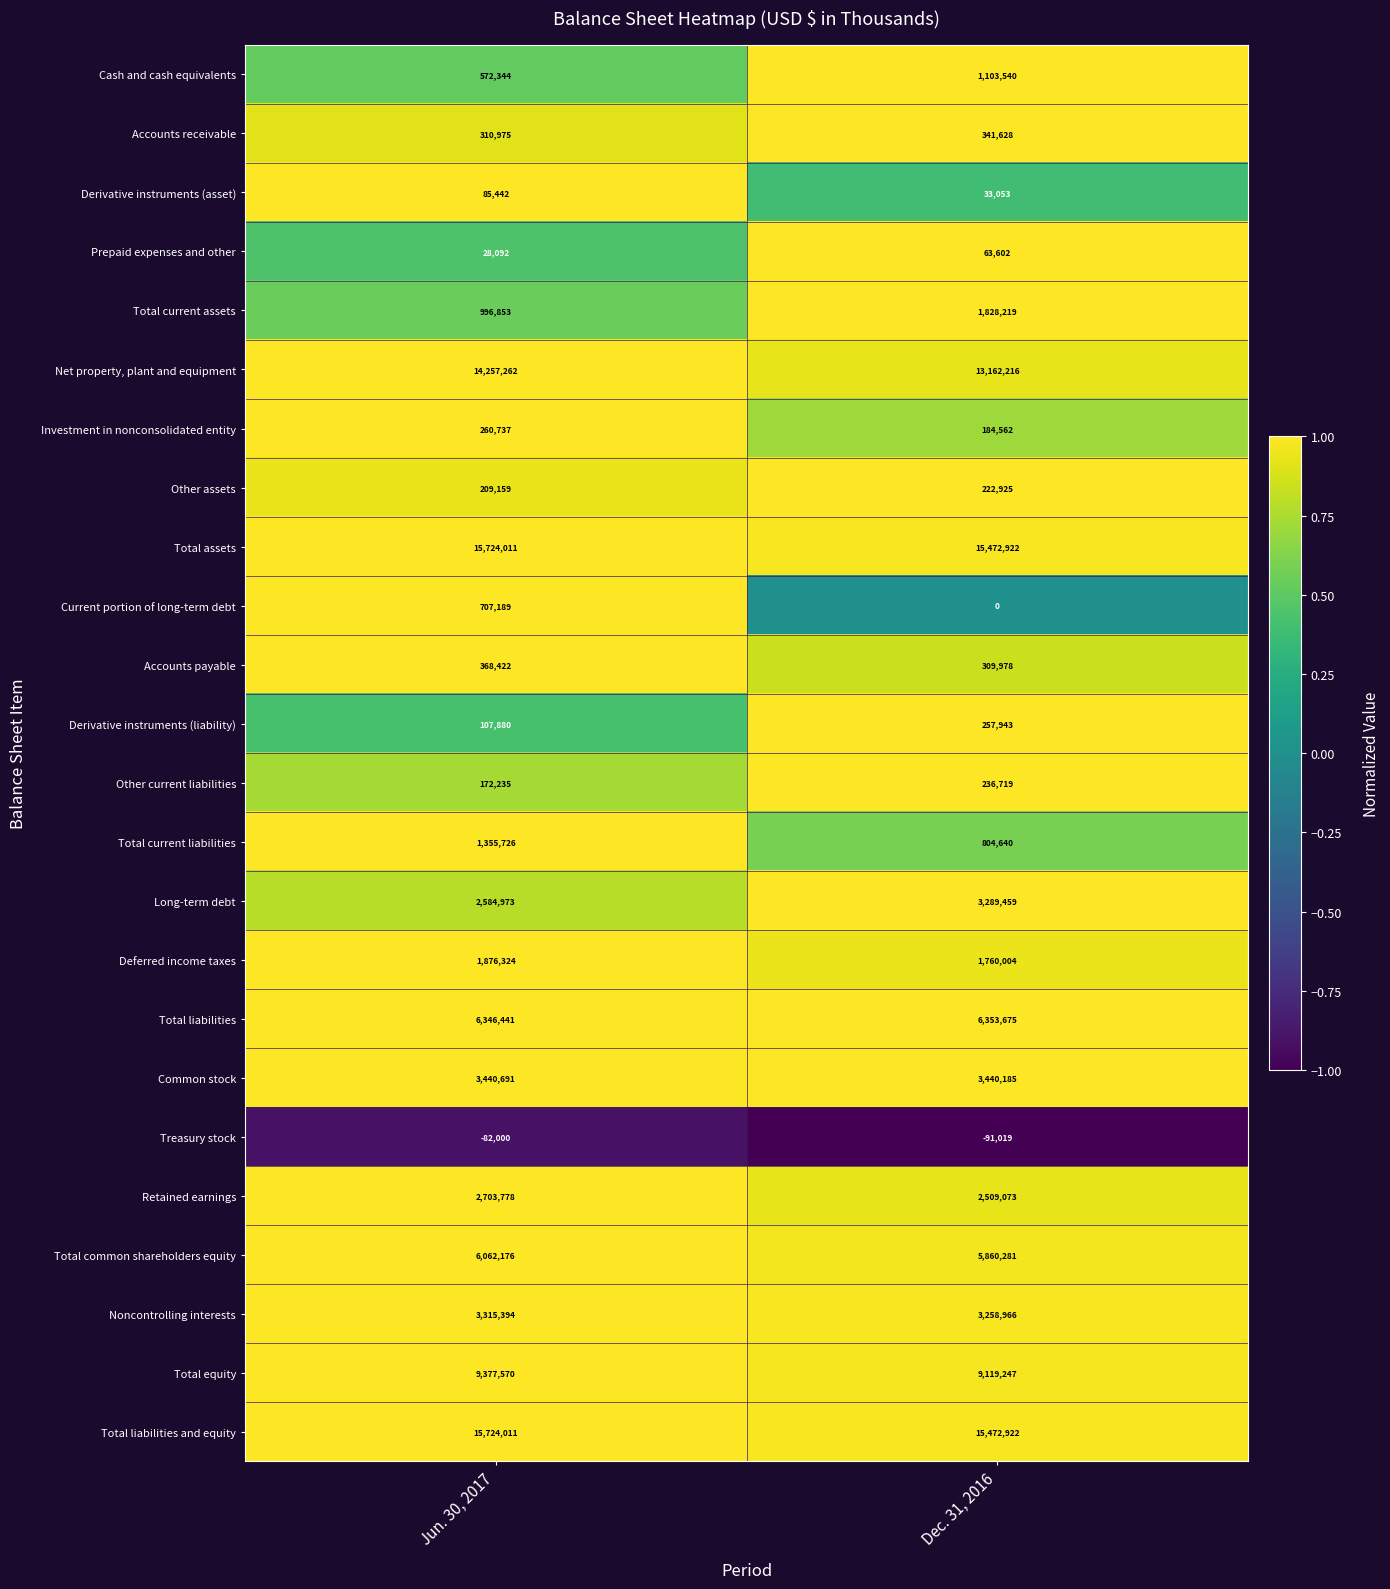

At which label is Total current assets closest to 1412536?

Jun. 30, 2017